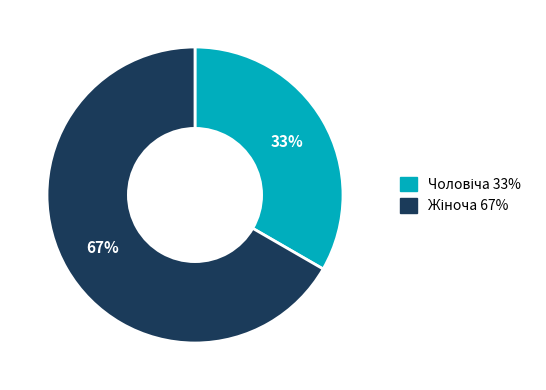

Is there any slice that represents more than half of the pie?

Yes